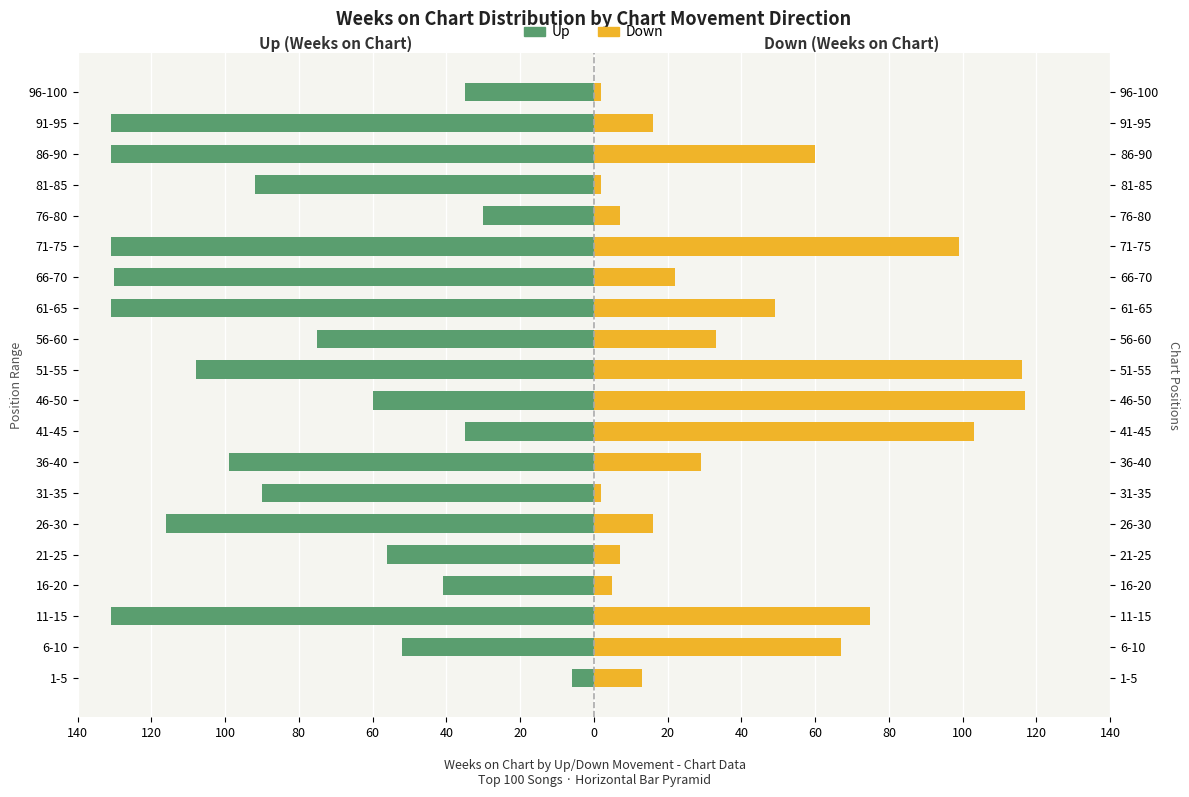

How many distinct data groups are displayed?

2